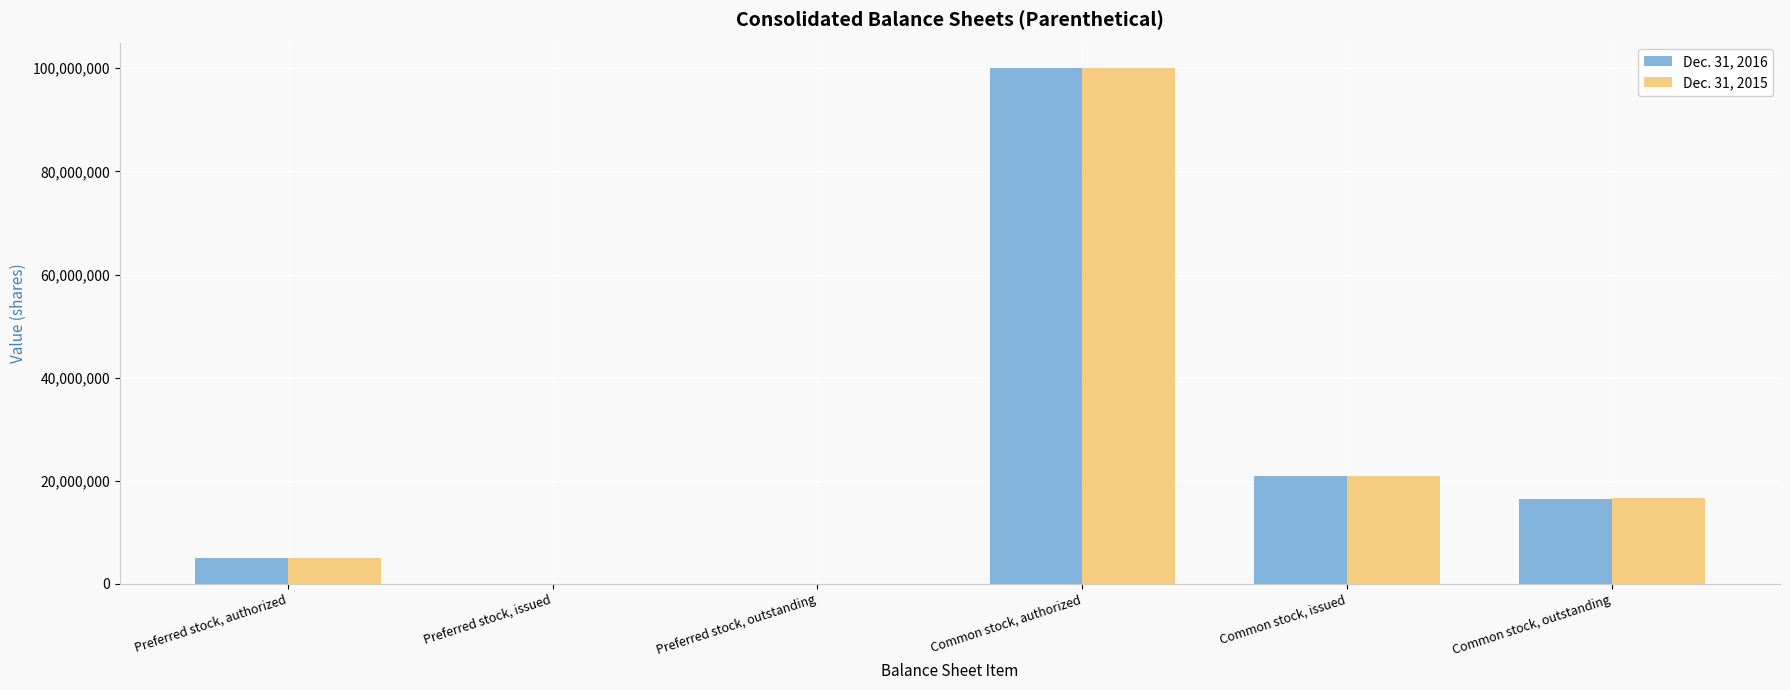

What are all the series names shown in the legend?

Dec. 31, 2016, Dec. 31, 2015